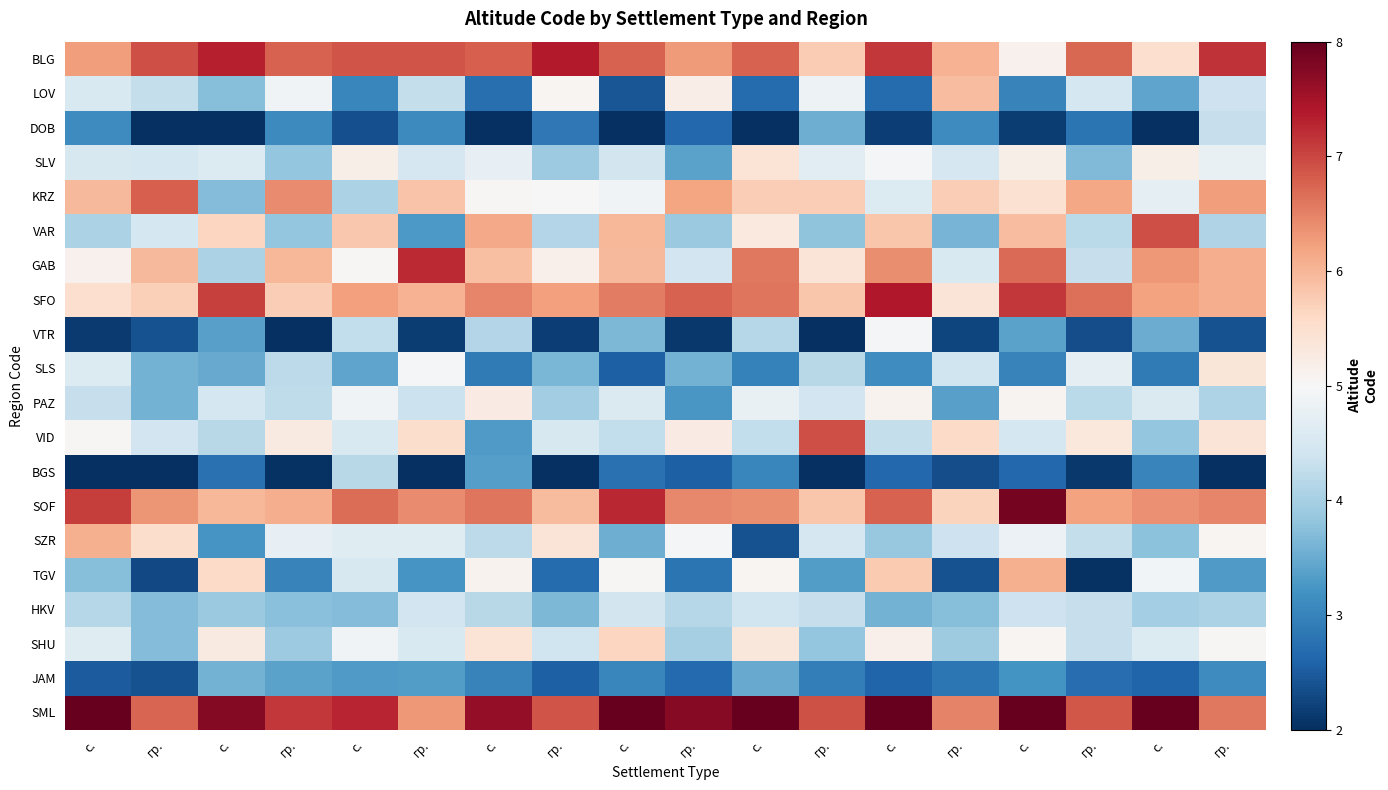

What is the maximum value shown in the chart?

8.4